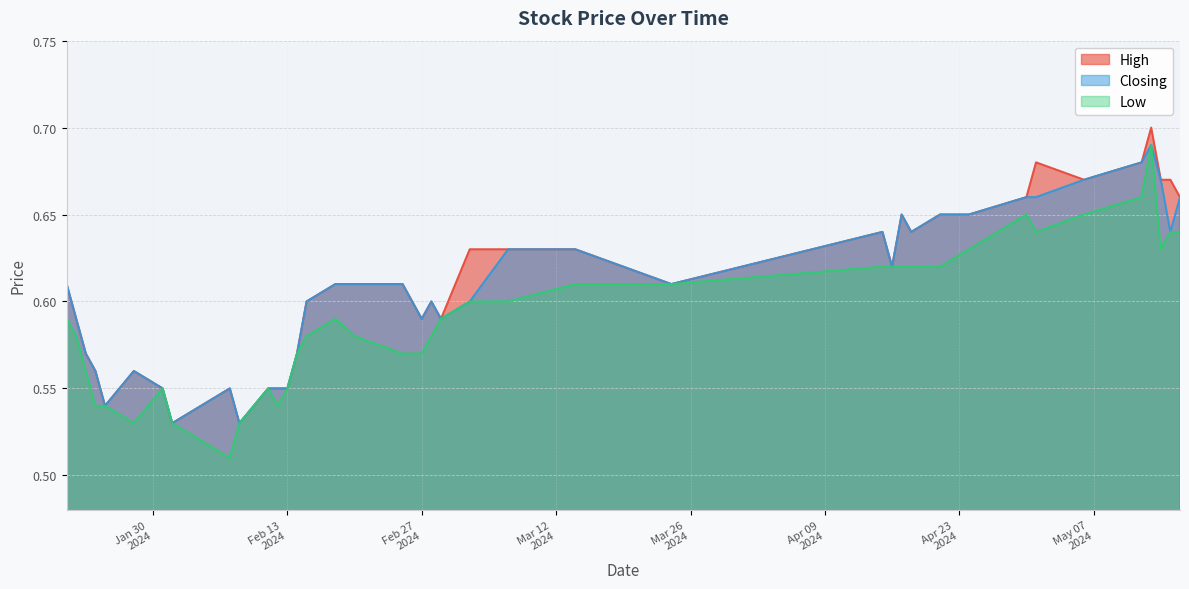

What is the sum of the Low values at 2024-01-24 and 2024-02-29?

1.1